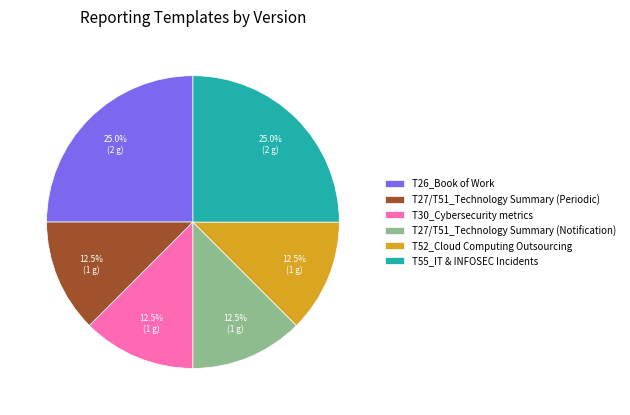

What is the ratio of the value at T27/T51_Technology Summary (Periodic) to the value at T55_IT & INFOSEC Incidents?

0.5